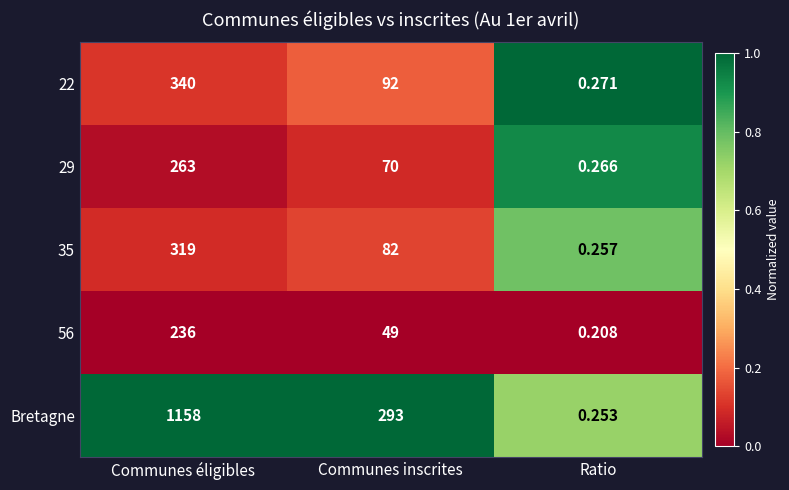

What is the greatest value displayed?

1158.0